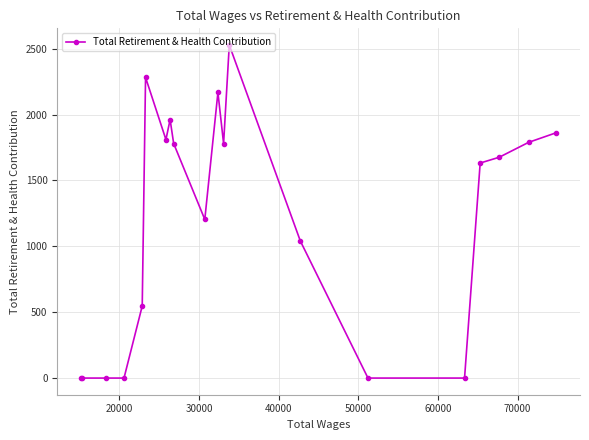

What is the average value?

1203